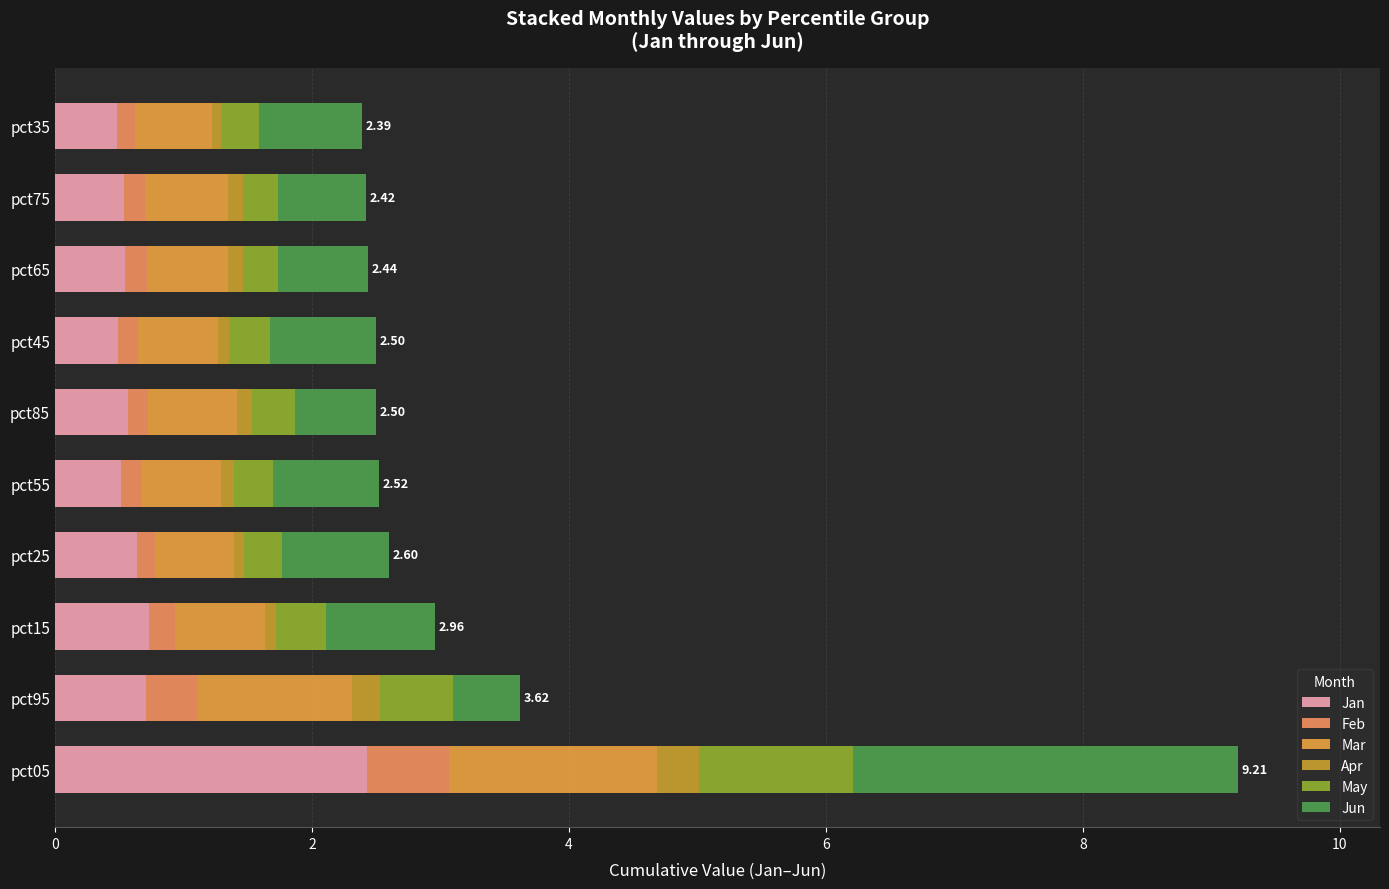

Count the number of data series in this chart.

6